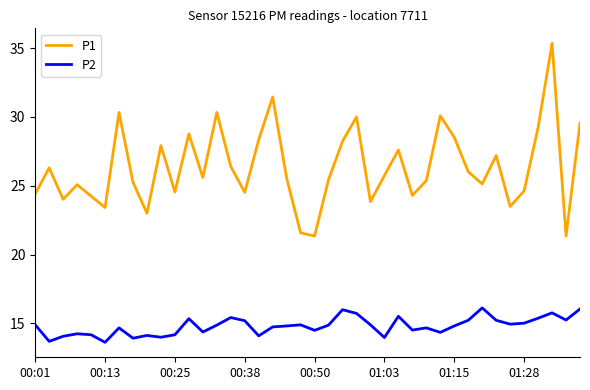

Which series has the largest range (max minus min)?

P1